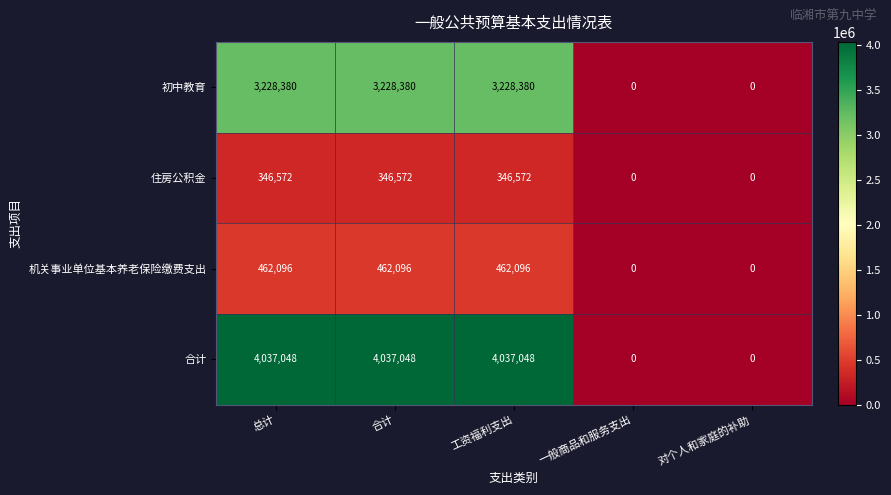

Reading right to left, what are all the values shown in this chart?

初中教育: 对个人和家庭的补助=0	一般商品和服务支出=0	工资福利支出=3228380	合计=3228380	总计=3228380
住房公积金: 对个人和家庭的补助=0	一般商品和服务支出=0	工资福利支出=346572	合计=346572	总计=346572
机关事业单位基本养老保险缴费支出: 对个人和家庭的补助=0	一般商品和服务支出=0	工资福利支出=462096	合计=462096	总计=462096
合计: 对个人和家庭的补助=0	一般商品和服务支出=0	工资福利支出=4037048	合计=4037048	总计=4037048